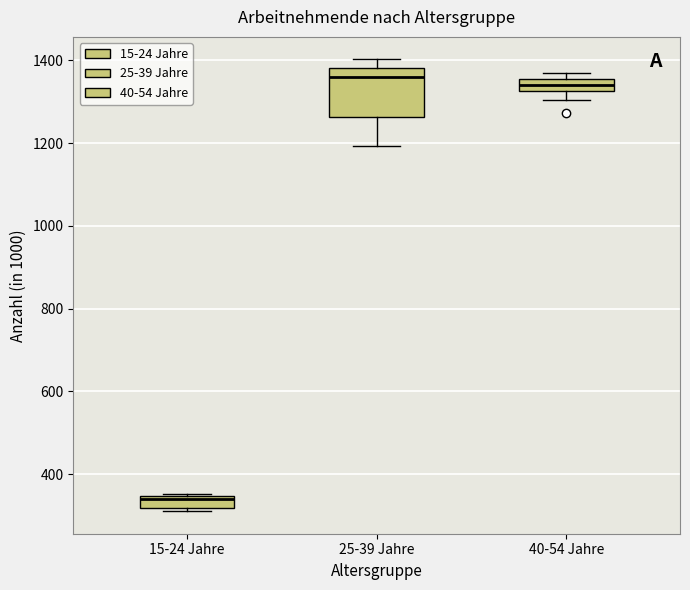

Where is the lower edge of the box for 15-24 Jahre on the y-axis? The values are not printed on the chart, so give them approximately, as read against the axis.

320